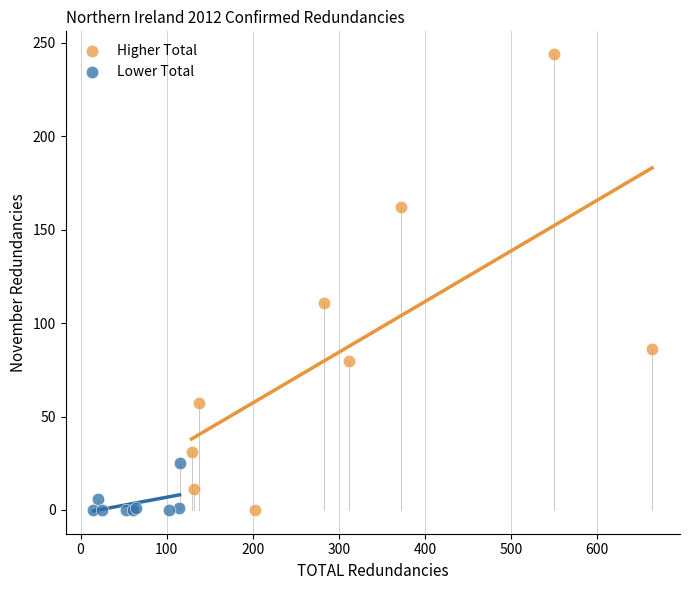

Which series contains the highest Y value?

Higher Total